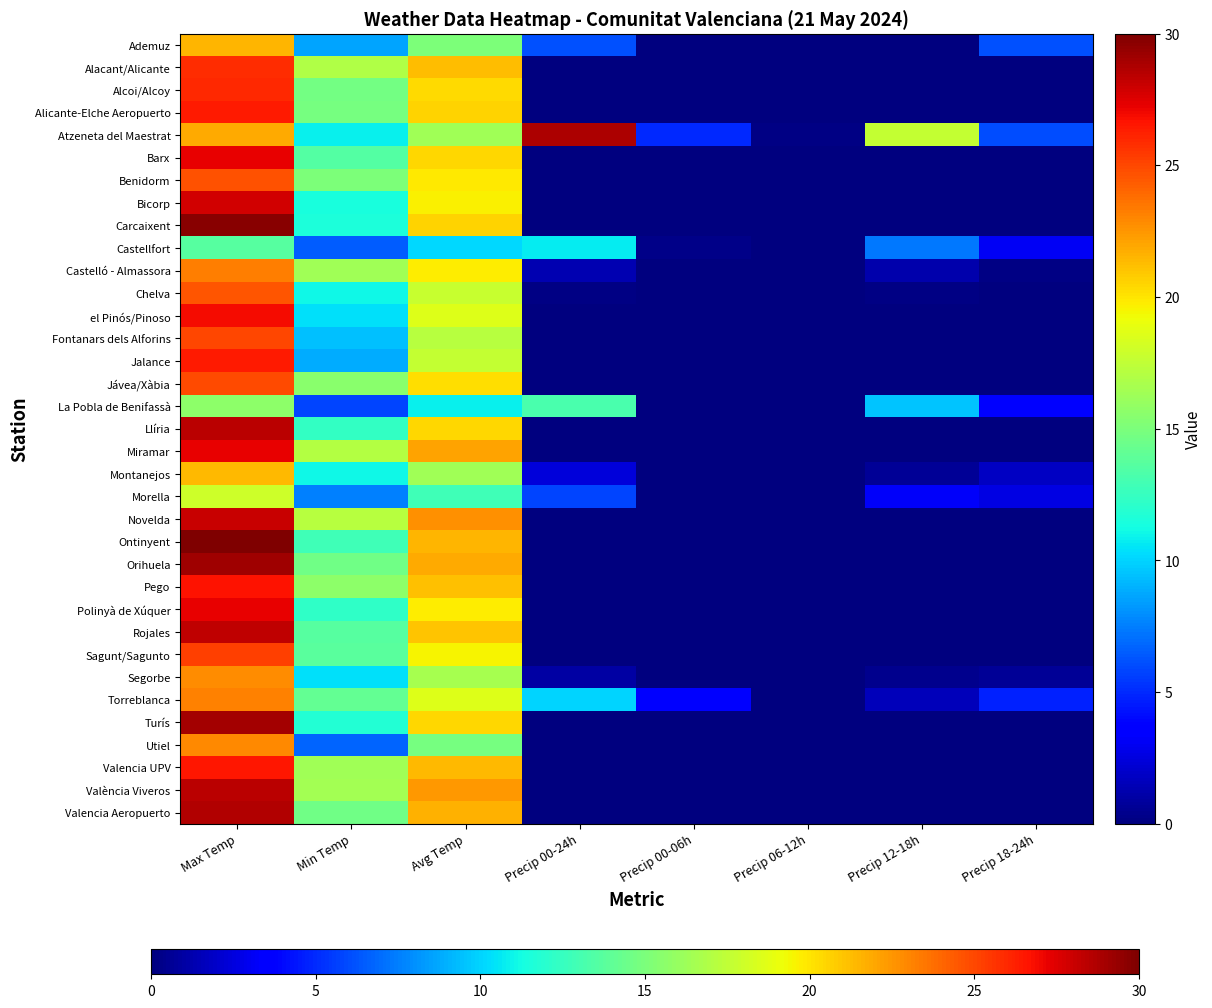

Reading right to left, what are all the values shown in this chart?

Ademuz: Precip 18-24h=6.2	Precip 12-18h=0.0	Precip 06-12h=0.0	Precip 00-06h=0.0	Precip 00-24h=6.2	Avg Temp=15.1	Min Temp=8.6	Max Temp=21.5
Alacant/Alicante: Precip 18-24h=0.0	Precip 12-18h=0.0	Precip 06-12h=0.0	Precip 00-06h=0.0	Precip 00-24h=0.0	Avg Temp=21.3	Min Temp=16.9	Max Temp=25.8
Alcoi/Alcoy: Precip 18-24h=0.0	Precip 12-18h=0.0	Precip 06-12h=0.0	Precip 00-06h=0.0	Precip 00-24h=0.0	Avg Temp=20.3	Min Temp=14.7	Max Temp=26.0
Alicante-Elche Aeropuerto: Precip 18-24h=0.0	Precip 12-18h=0.0	Precip 06-12h=0.0	Precip 00-06h=0.0	Precip 00-24h=0.0	Avg Temp=20.6	Min Temp=14.8	Max Temp=26.4
Atzeneta del Maestrat: Precip 18-24h=6.0	Precip 12-18h=17.6	Precip 06-12h=0.2	Precip 00-06h=5.0	Precip 00-24h=28.8	Avg Temp=16.3	Min Temp=10.8	Max Temp=21.9
Barx: Precip 18-24h=0.0	Precip 12-18h=0.0	Precip 06-12h=0.0	Precip 00-06h=0.0	Precip 00-24h=0.0	Avg Temp=20.4	Min Temp=13.5	Max Temp=27.2
Benidorm: Precip 18-24h=0.0	Precip 12-18h=0.0	Precip 06-12h=0.0	Precip 00-06h=0.0	Precip 00-24h=0.0	Avg Temp=19.9	Min Temp=15.0	Max Temp=24.7
Bicorp: Precip 18-24h=0.0	Precip 12-18h=0.0	Precip 06-12h=0.0	Precip 00-06h=0.0	Precip 00-24h=0.0	Avg Temp=19.6	Min Temp=11.4	Max Temp=27.8
Carcaixent: Precip 18-24h=0.0	Precip 12-18h=0.0	Precip 06-12h=0.0	Precip 00-06h=0.0	Precip 00-24h=0.0	Avg Temp=20.6	Min Temp=11.5	Max Temp=29.7
Castellfort: Precip 18-24h=3.1	Precip 12-18h=7.3	Precip 06-12h=0.0	Precip 00-06h=0.3	Precip 00-24h=10.7	Avg Temp=10.1	Min Temp=6.5	Max Temp=13.6
Castelló - Almassora: Precip 18-24h=0.2	Precip 12-18h=1.2	Precip 06-12h=0.0	Precip 00-06h=0.0	Precip 00-24h=1.4	Avg Temp=19.8	Min Temp=16.3	Max Temp=23.3
Chelva: Precip 18-24h=0.0	Precip 12-18h=0.2	Precip 06-12h=0.0	Precip 00-06h=0.0	Precip 00-24h=0.2	Avg Temp=17.8	Min Temp=11.1	Max Temp=24.5
el Pinós/Pinoso: Precip 18-24h=0.0	Precip 12-18h=0.0	Precip 06-12h=0.0	Precip 00-06h=0.0	Precip 00-24h=0.0	Avg Temp=18.6	Min Temp=10.4	Max Temp=26.9
Fontanars dels Alforins: Precip 18-24h=0.0	Precip 12-18h=0.0	Precip 06-12h=0.0	Precip 00-06h=0.0	Precip 00-24h=0.0	Avg Temp=17.2	Min Temp=9.4	Max Temp=25.0
Jalance: Precip 18-24h=0.0	Precip 12-18h=0.0	Precip 06-12h=0.0	Precip 00-06h=0.0	Precip 00-24h=0.0	Avg Temp=17.6	Min Temp=8.8	Max Temp=26.4
Jávea/Xàbia: Precip 18-24h=0.0	Precip 12-18h=0.0	Precip 06-12h=0.0	Precip 00-06h=0.0	Precip 00-24h=0.0	Avg Temp=20.2	Min Temp=15.5	Max Temp=24.9
La Pobla de Benifassà: Precip 18-24h=3.6	Precip 12-18h=9.6	Precip 06-12h=0.0	Precip 00-06h=0.0	Precip 00-24h=13.2	Avg Temp=10.8	Min Temp=5.8	Max Temp=15.7
Llíria: Precip 18-24h=0.0	Precip 12-18h=0.0	Precip 06-12h=0.0	Precip 00-06h=0.0	Precip 00-24h=0.0	Avg Temp=20.4	Min Temp=12.4	Max Temp=28.4
Miramar: Precip 18-24h=0.0	Precip 12-18h=0.0	Precip 06-12h=0.0	Precip 00-06h=0.0	Precip 00-24h=0.0	Avg Temp=22.1	Min Temp=17.0	Max Temp=27.2
Montanejos: Precip 18-24h=1.8	Precip 12-18h=0.6	Precip 06-12h=0.0	Precip 00-06h=0.0	Precip 00-24h=2.4	Avg Temp=16.3	Min Temp=11.1	Max Temp=21.4
Morella: Precip 18-24h=2.6	Precip 12-18h=3.2	Precip 06-12h=0.0	Precip 00-06h=0.0	Precip 00-24h=5.8	Avg Temp=12.8	Min Temp=7.6	Max Temp=18.0
Novelda: Precip 18-24h=0.0	Precip 12-18h=0.0	Precip 06-12h=0.0	Precip 00-06h=0.0	Precip 00-24h=0.0	Avg Temp=22.7	Min Temp=17.2	Max Temp=28.1
Ontinyent: Precip 18-24h=0.0	Precip 12-18h=0.0	Precip 06-12h=0.0	Precip 00-06h=0.0	Precip 00-24h=0.0	Avg Temp=21.5	Min Temp=12.8	Max Temp=30.2
Orihuela: Precip 18-24h=0.0	Precip 12-18h=0.0	Precip 06-12h=0.0	Precip 00-06h=0.0	Precip 00-24h=0.0	Avg Temp=21.9	Min Temp=14.6	Max Temp=29.1
Pego: Precip 18-24h=0.0	Precip 12-18h=0.0	Precip 06-12h=0.0	Precip 00-06h=0.0	Precip 00-24h=0.0	Avg Temp=21.2	Min Temp=15.6	Max Temp=26.7
Polinyà de Xúquer: Precip 18-24h=0.0	Precip 12-18h=0.0	Precip 06-12h=0.0	Precip 00-06h=0.0	Precip 00-24h=0.0	Avg Temp=19.8	Min Temp=12.3	Max Temp=27.3
Rojales: Precip 18-24h=0.0	Precip 12-18h=0.0	Precip 06-12h=0.0	Precip 00-06h=0.0	Precip 00-24h=0.0	Avg Temp=21.0	Min Temp=13.7	Max Temp=28.3
Sagunt/Sagunto: Precip 18-24h=0.0	Precip 12-18h=0.0	Precip 06-12h=0.0	Precip 00-06h=0.0	Precip 00-24h=0.0	Avg Temp=19.5	Min Temp=13.8	Max Temp=25.3
Segorbe: Precip 18-24h=0.6	Precip 12-18h=0.4	Precip 06-12h=0.0	Precip 00-06h=0.0	Precip 00-24h=1.0	Avg Temp=16.6	Min Temp=10.4	Max Temp=22.8
Torreblanca: Precip 18-24h=4.8	Precip 12-18h=1.6	Precip 06-12h=0.0	Precip 00-06h=3.6	Precip 00-24h=10.0	Avg Temp=18.6	Min Temp=14.1	Max Temp=23.1
Turís: Precip 18-24h=0.0	Precip 12-18h=0.0	Precip 06-12h=0.0	Precip 00-06h=0.0	Precip 00-24h=0.0	Avg Temp=20.4	Min Temp=11.8	Max Temp=29.0
Utiel: Precip 18-24h=0.0	Precip 12-18h=0.0	Precip 06-12h=0.0	Precip 00-06h=0.0	Precip 00-24h=0.0	Avg Temp=14.8	Min Temp=6.7	Max Temp=22.9
Valencia UPV: Precip 18-24h=0.0	Precip 12-18h=0.0	Precip 06-12h=0.0	Precip 00-06h=0.0	Precip 00-24h=0.0	Avg Temp=21.4	Min Temp=16.3	Max Temp=26.5
València Viveros: Precip 18-24h=0.0	Precip 12-18h=0.0	Precip 06-12h=0.0	Precip 00-06h=0.0	Precip 00-24h=0.0	Avg Temp=22.4	Min Temp=16.5	Max Temp=28.4
Valencia Aeropuerto: Precip 18-24h=0.0	Precip 12-18h=0.0	Precip 06-12h=0.0	Precip 00-06h=0.0	Precip 00-24h=0.0	Avg Temp=21.6	Min Temp=14.6	Max Temp=28.6